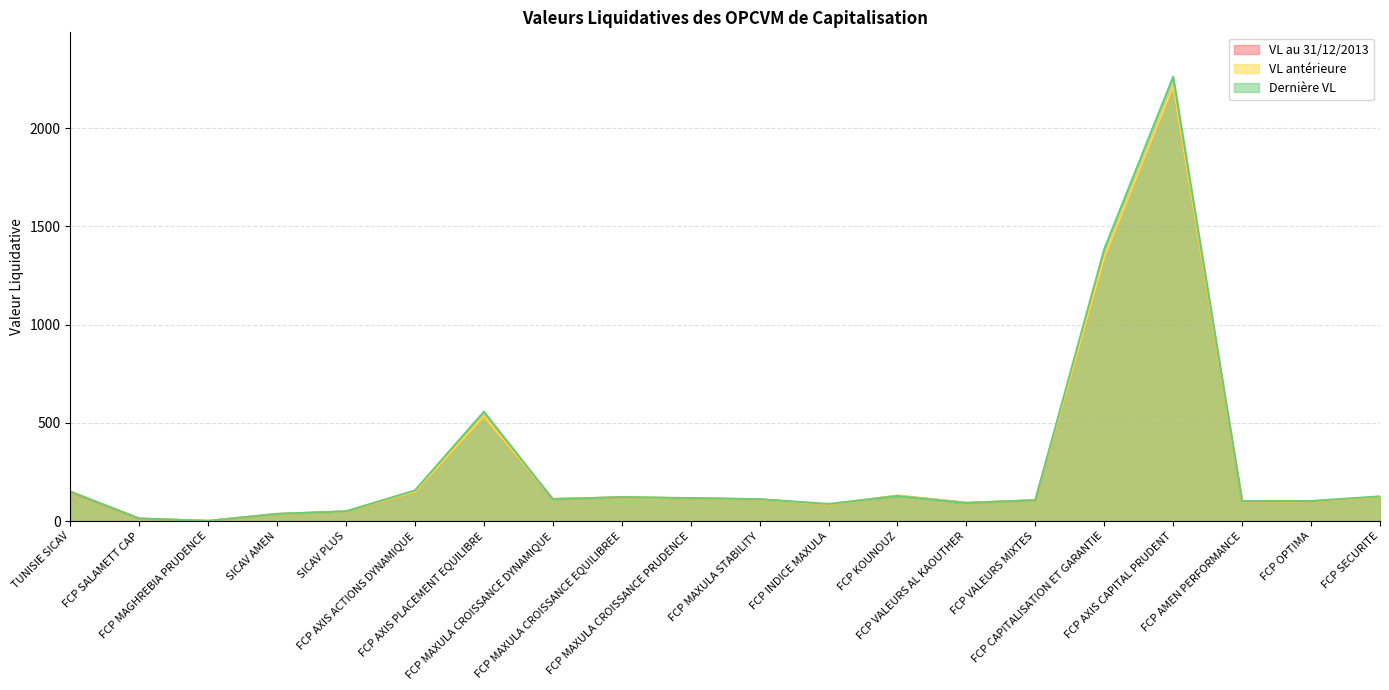

Which series has the largest range (max minus min)?

Dernière VL